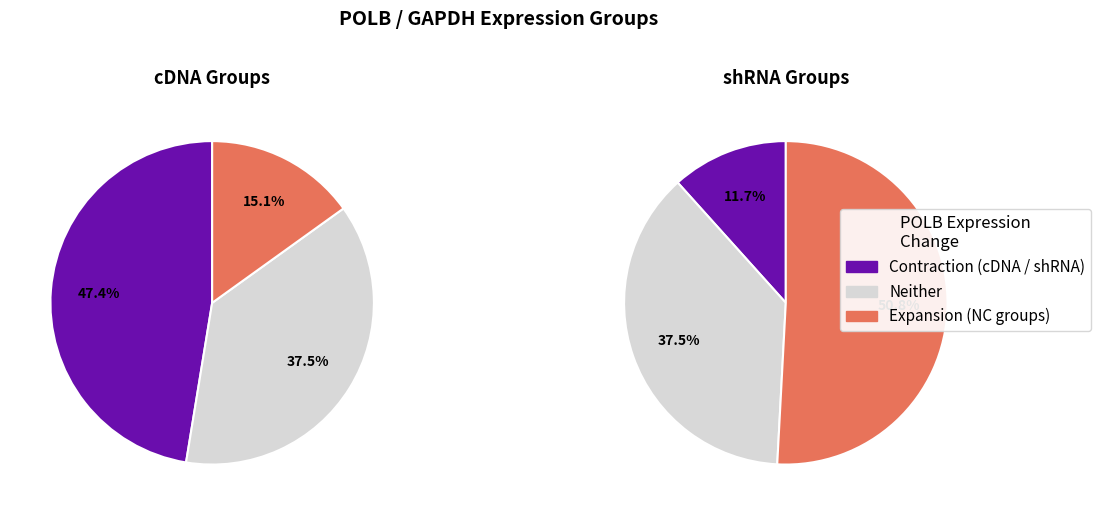

Is there any slice that represents more than half of the pie?

No